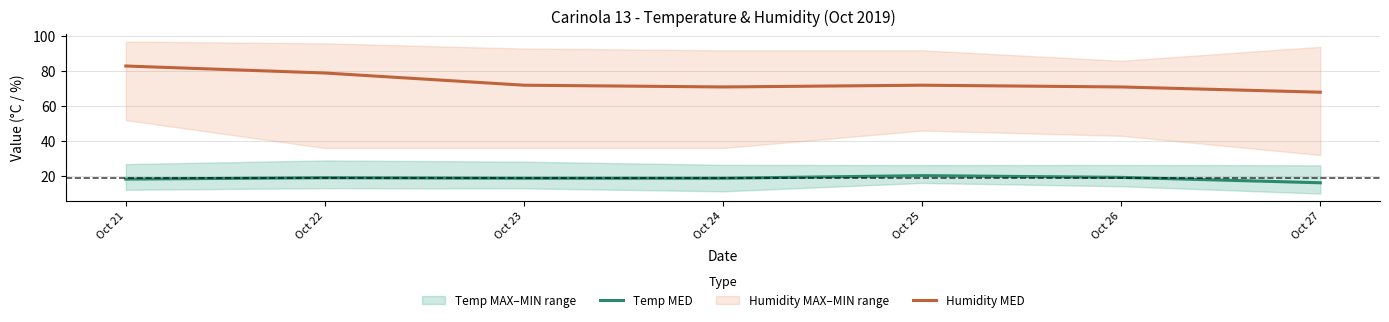

What is the maximum value shown in the chart?

83.0